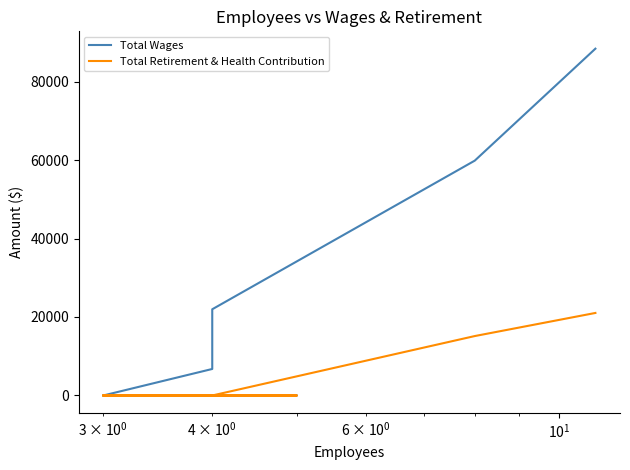

How many data points does each series have?

9